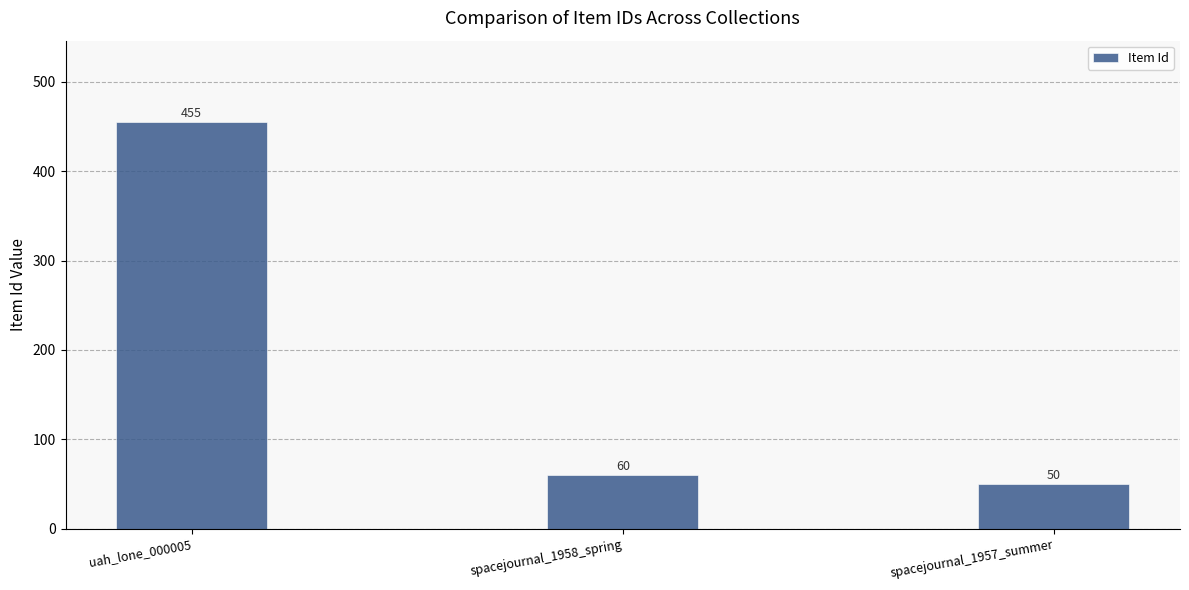

Is it true that the value at spacejournal_1958_spring is 60?

True